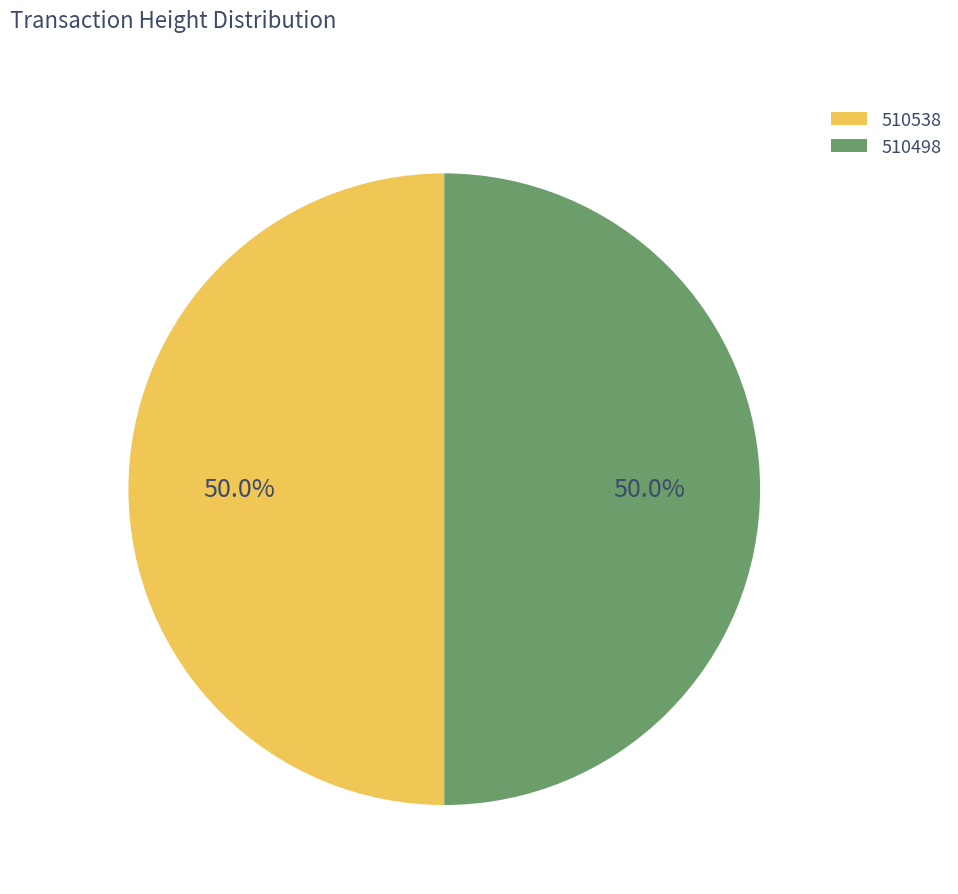

Do 510498 and 510538 together represent more than half of the pie?

Yes